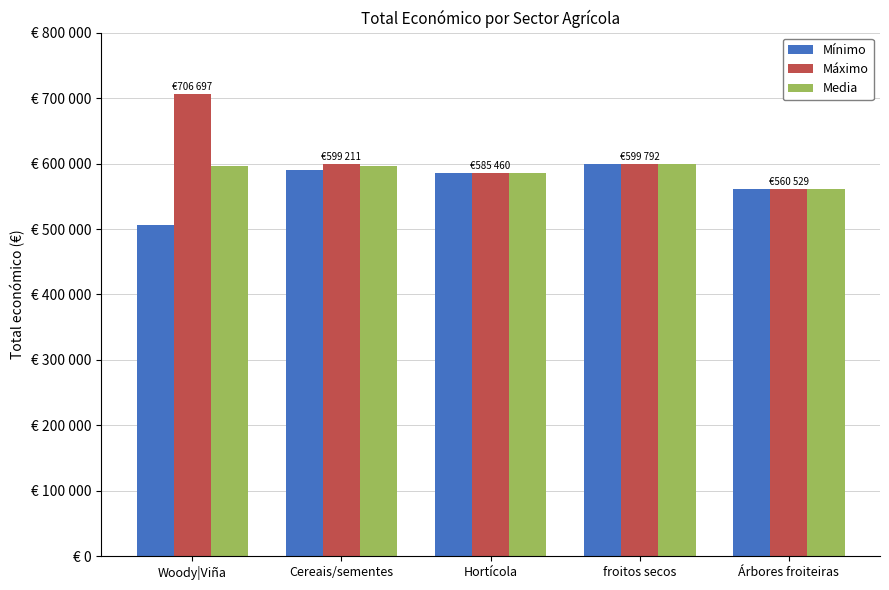

What position from the right is Woody|Viña?

5